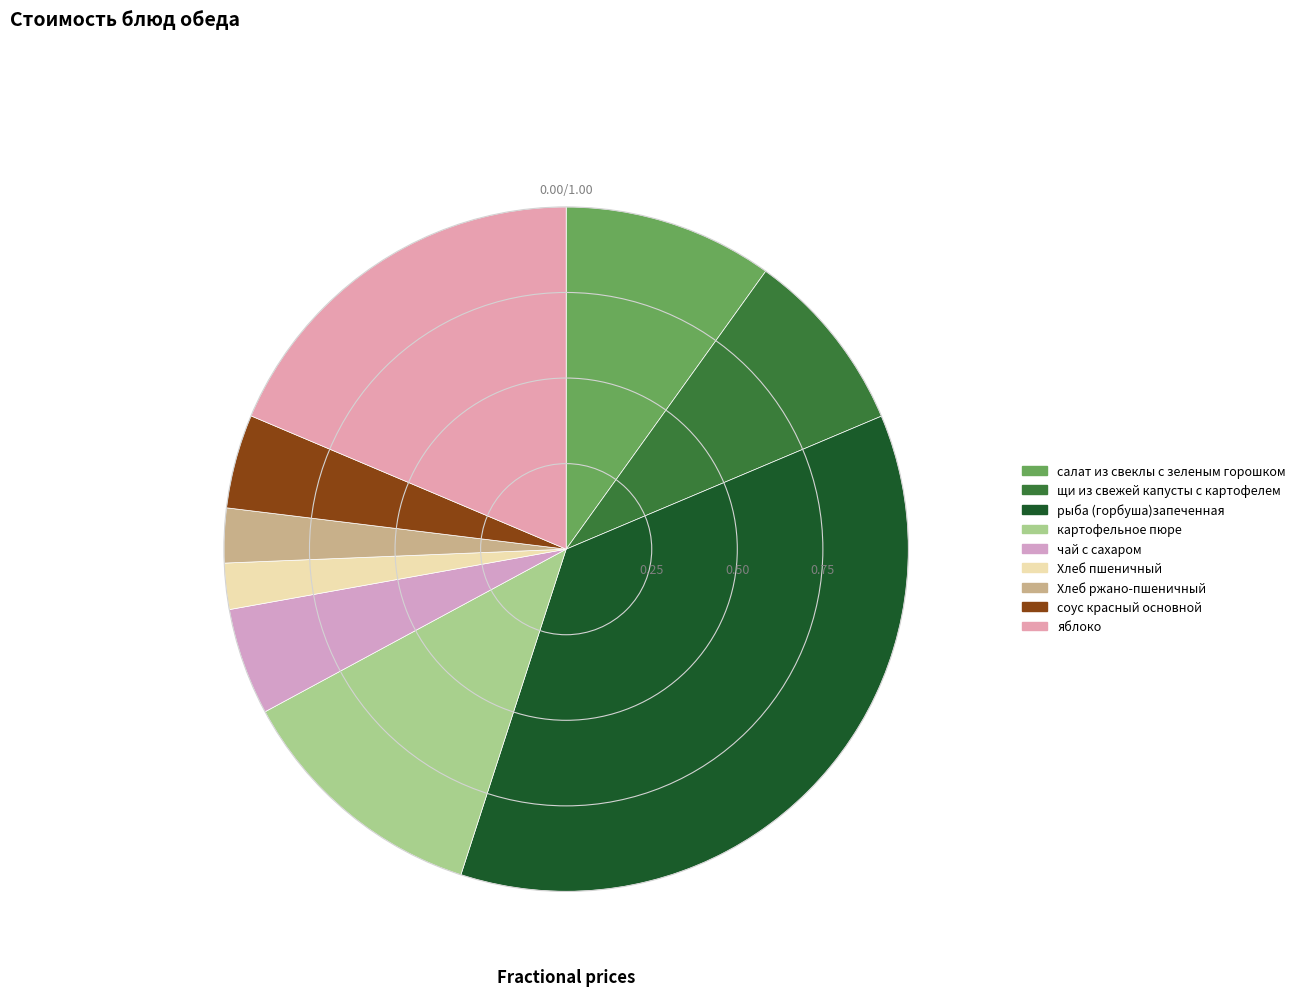

True or false: яблоко accounts for 19% of the total.

True